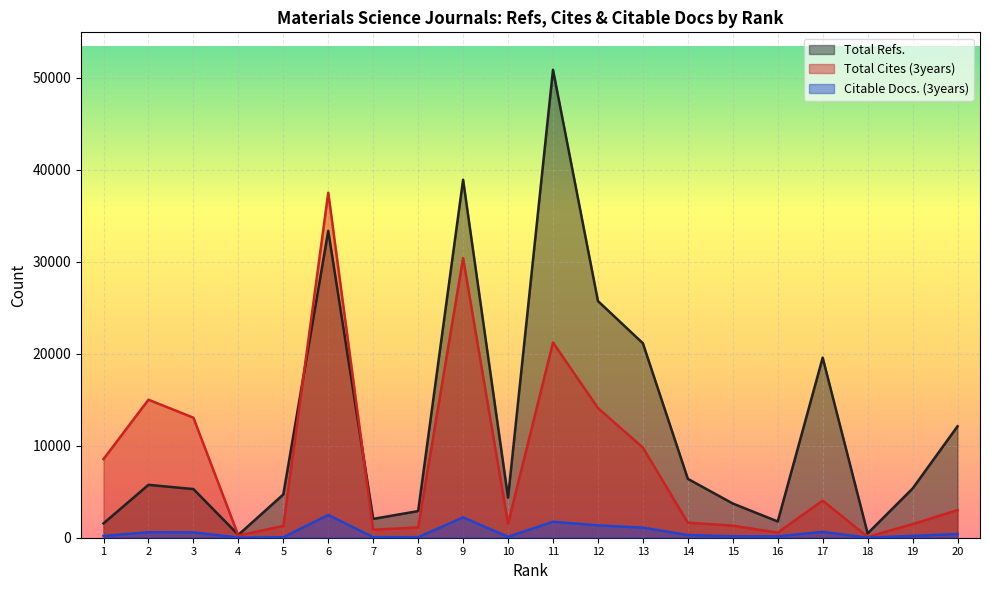

Which category has the lowest value across all series?

18